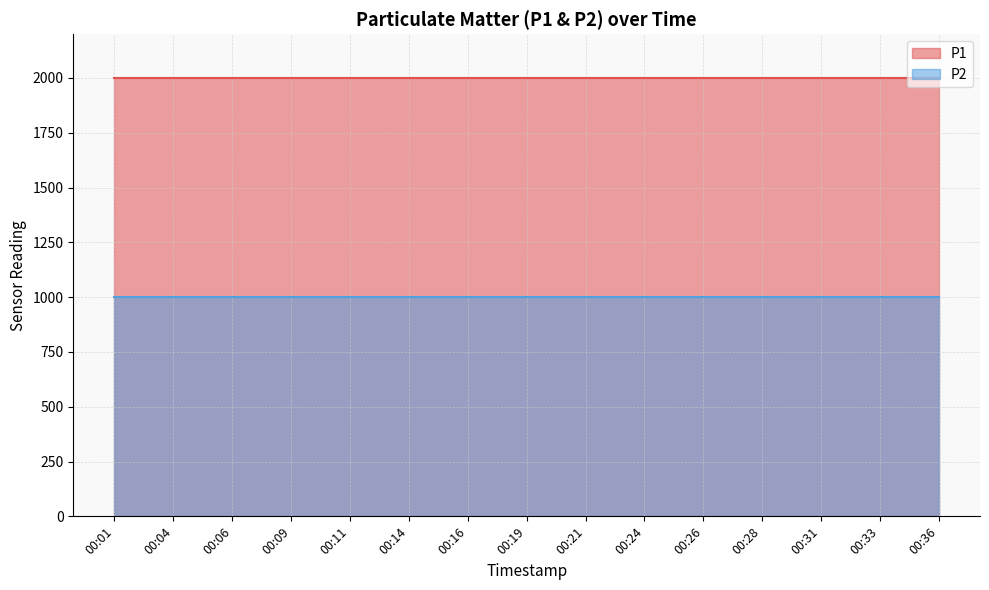

How many lines are shown in the chart?

2